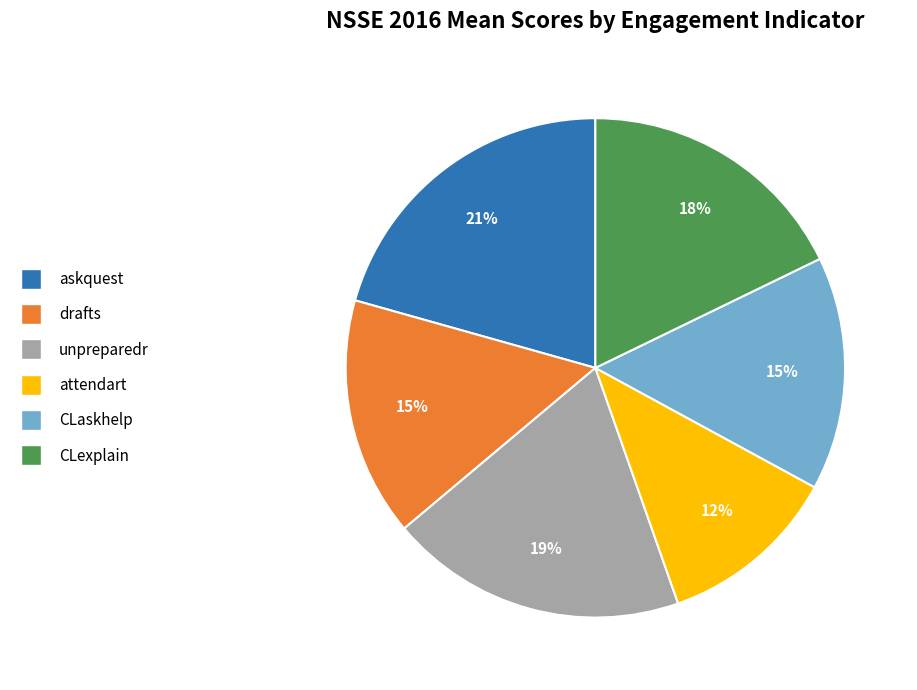

Which has a higher value, attendart or unpreparedr?

unpreparedr